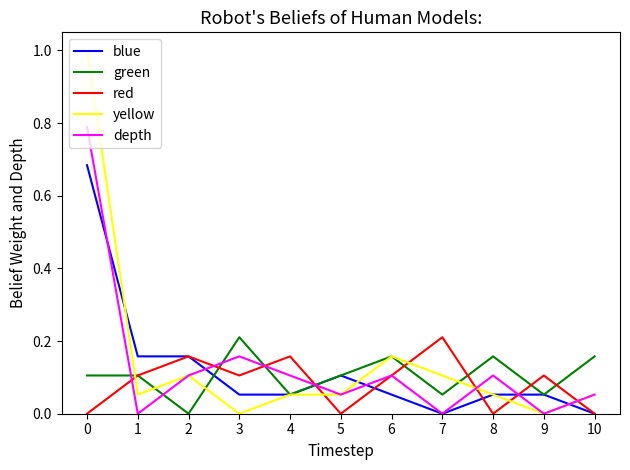

What is the total value across all series at 7?

0.4